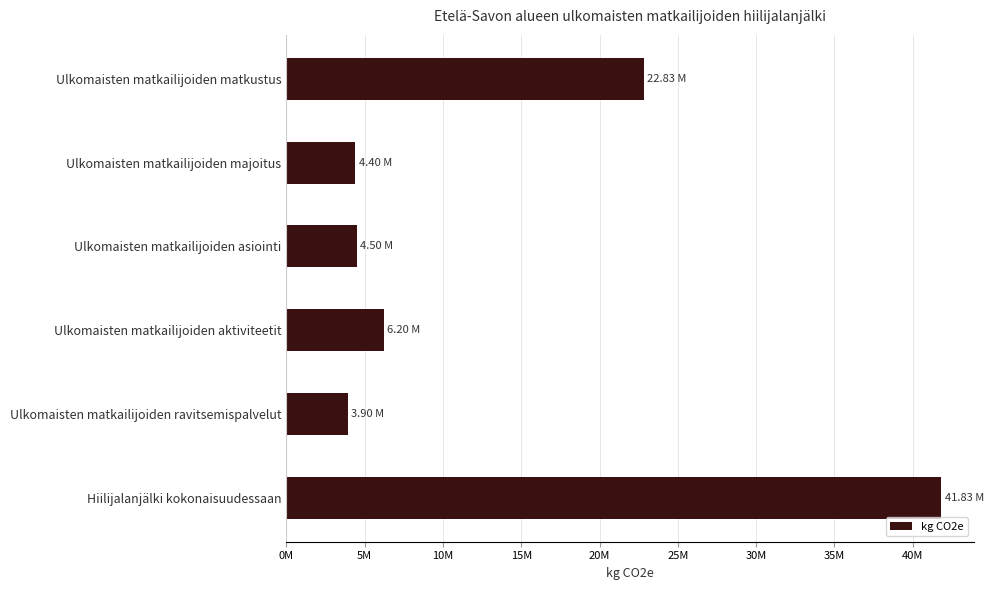

Are the bars horizontal?

Yes